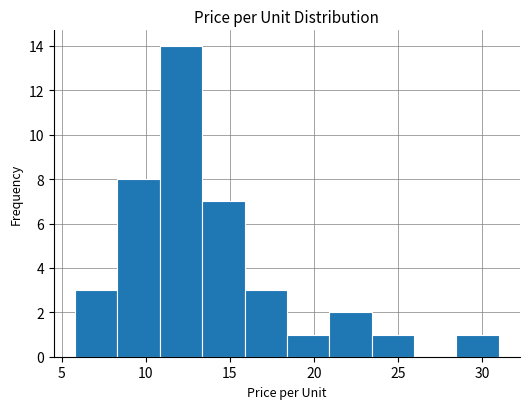

Over which range of the x-axis is the bar tallest?

11.0 to 13.5